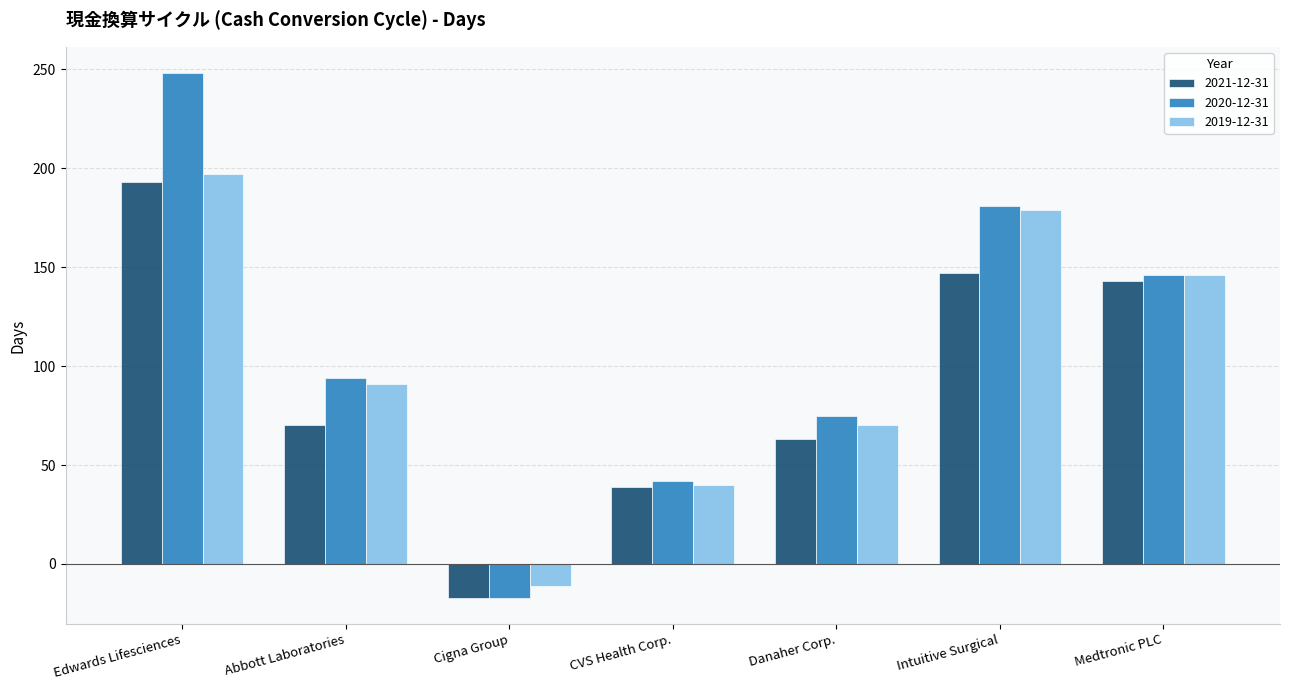

Reading left to right, transcribe all the data shown in this chart.

2021-12-31: 193	70	-17	39	63	147	143
2020-12-31: 248	94	-17	42	75	181	146
2019-12-31: 197	91	-11	40	70	179	146